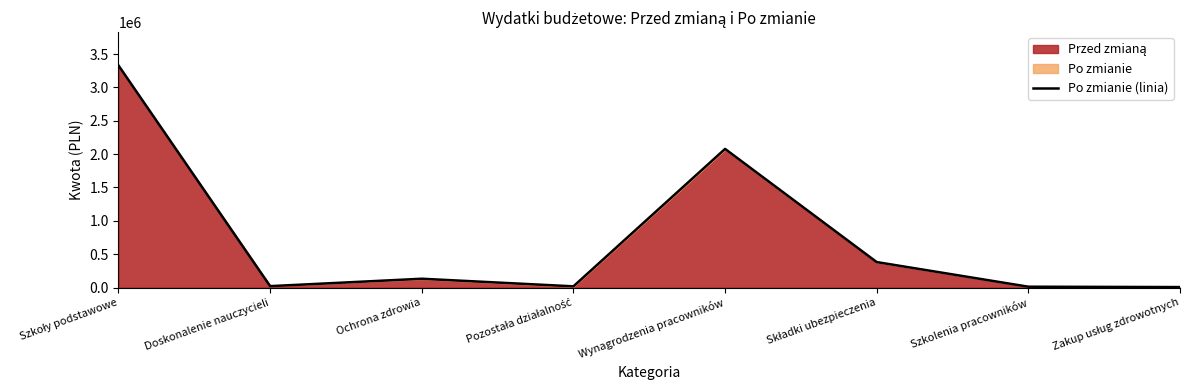

The value at Szkoły podstawowe is 1164696. True or false?

False